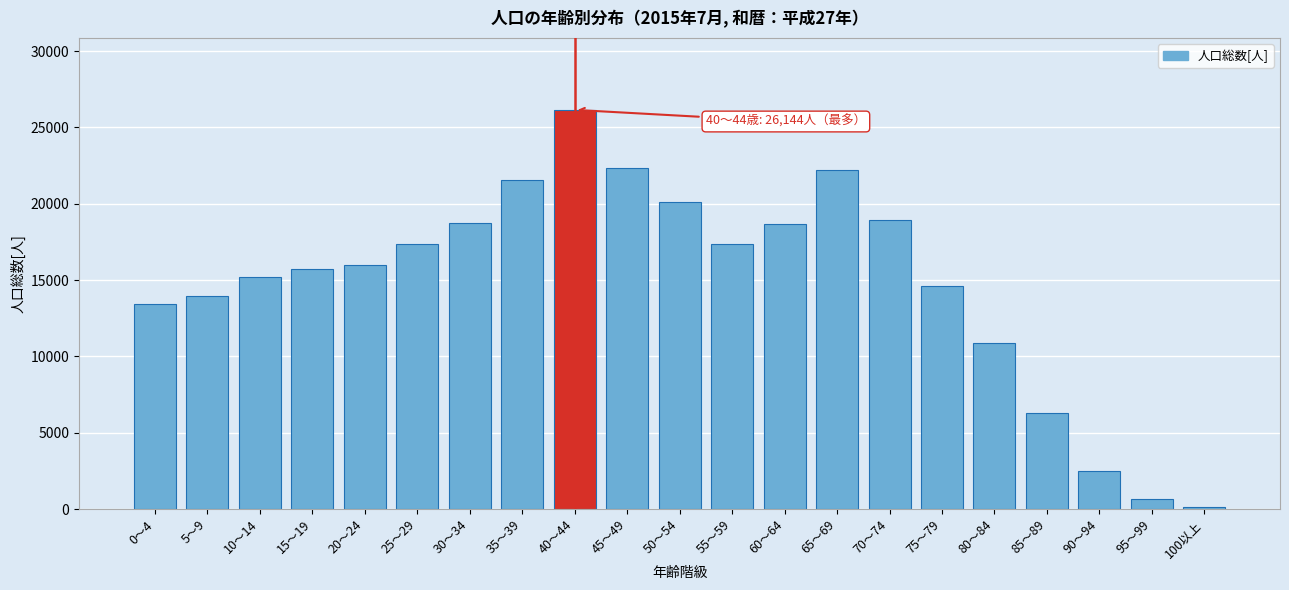

Which has a higher value, 60～64 or 50～54?

50～54